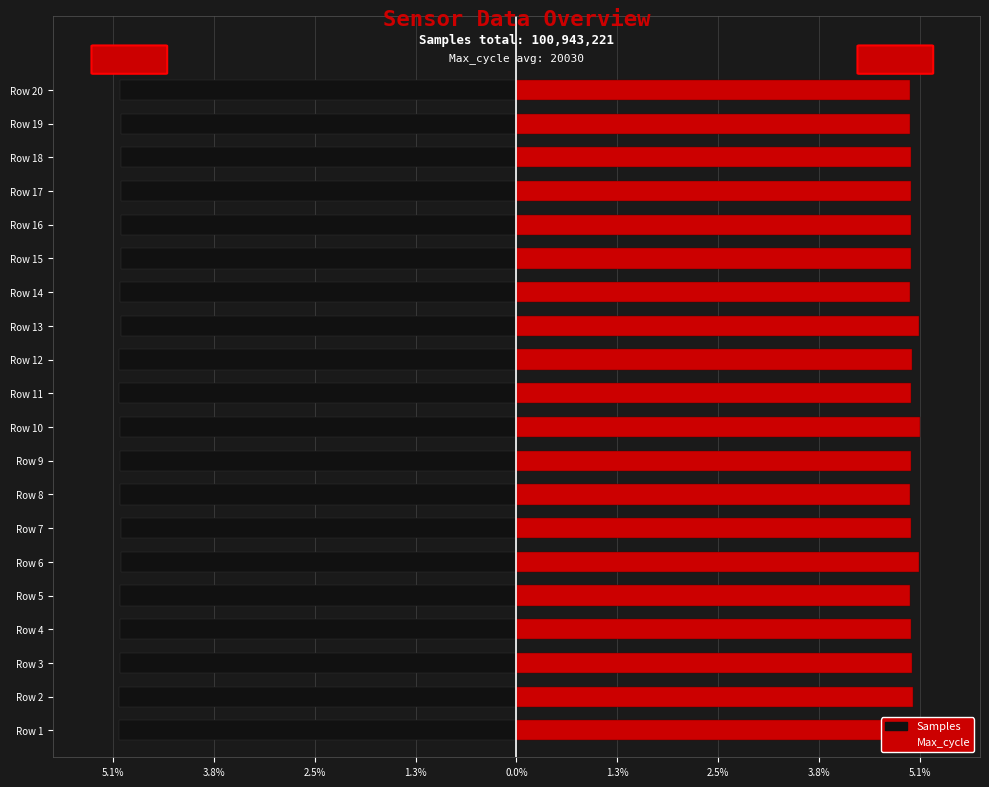

Which category has the lowest value across all series?

Row 12